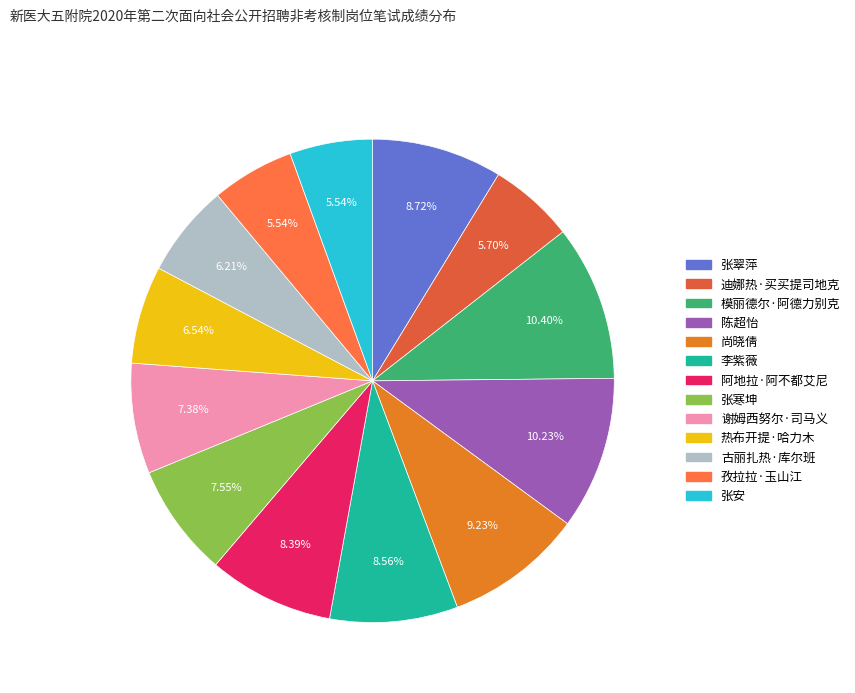

Does any single category account for the majority?

No